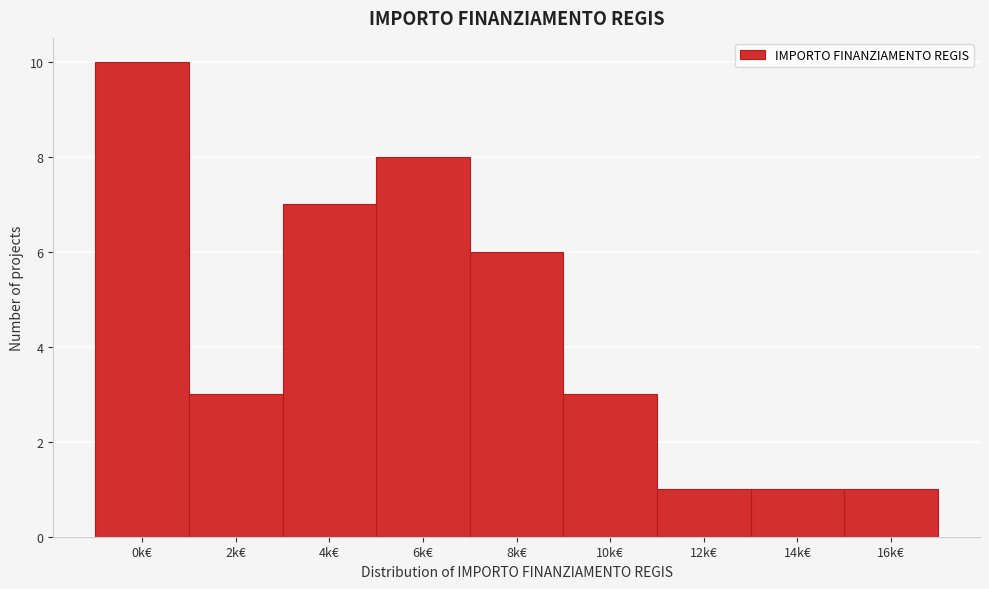

Reading left to right, list all the values displayed in this chart.

10	3	7	8	6	3	1	1	1